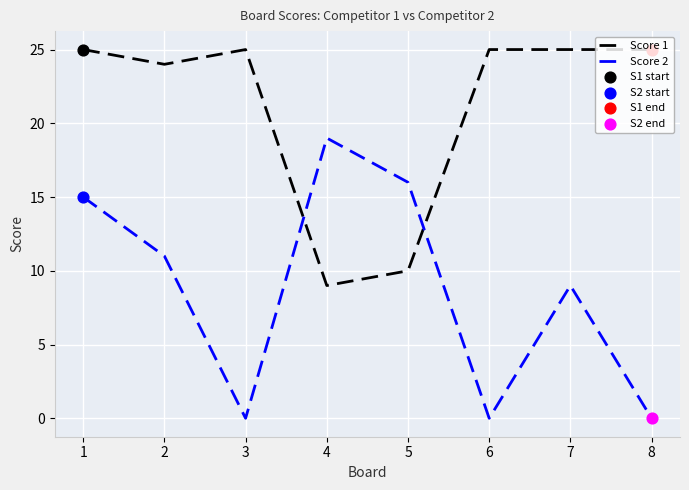

Which series has the largest total across all categories?

Score 1